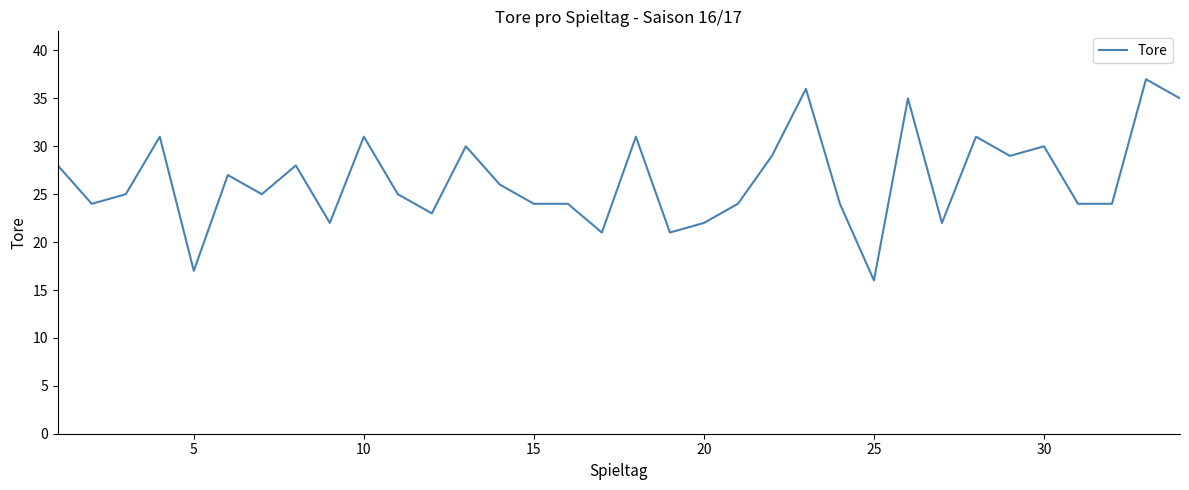

What is the difference between the maximum and minimum values?

21